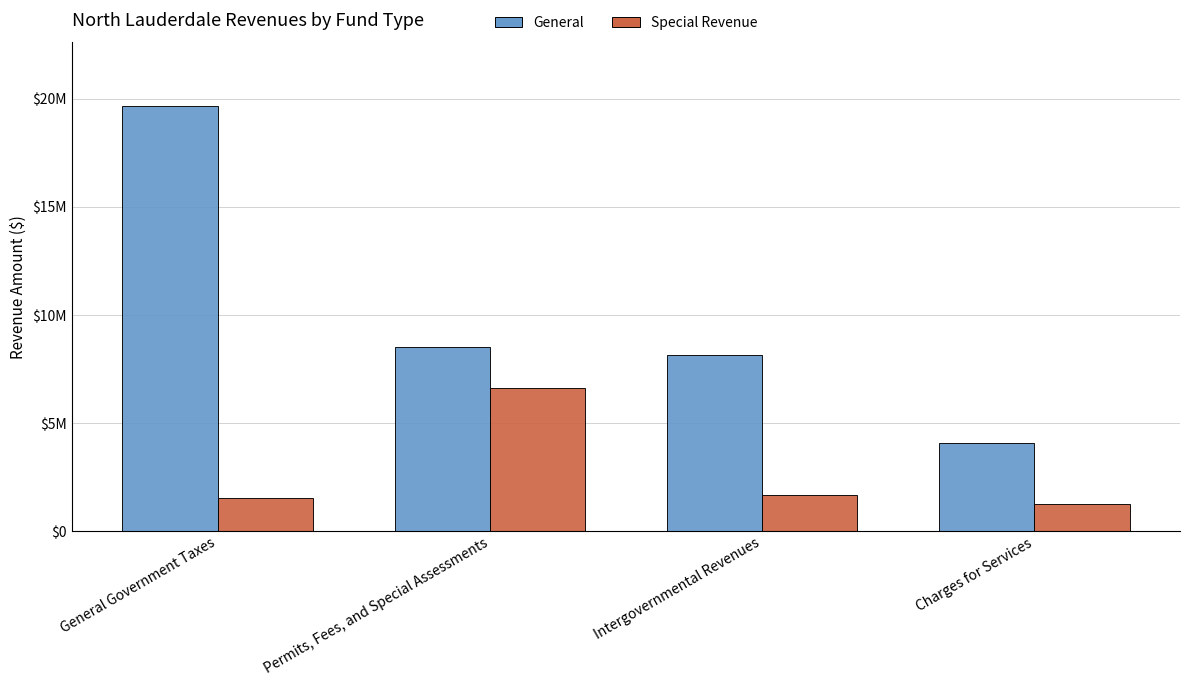

What is the value of the Special Revenue bar at the 3rd from the left?

1659800